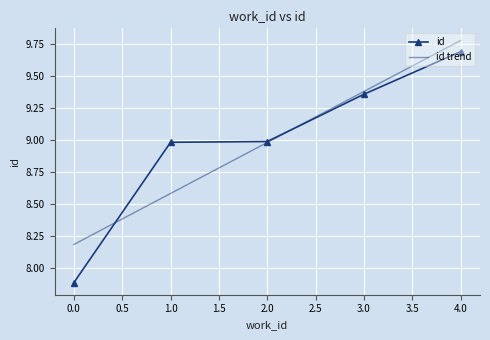

The id series shows 7.9 at 0.0. True or false?

True